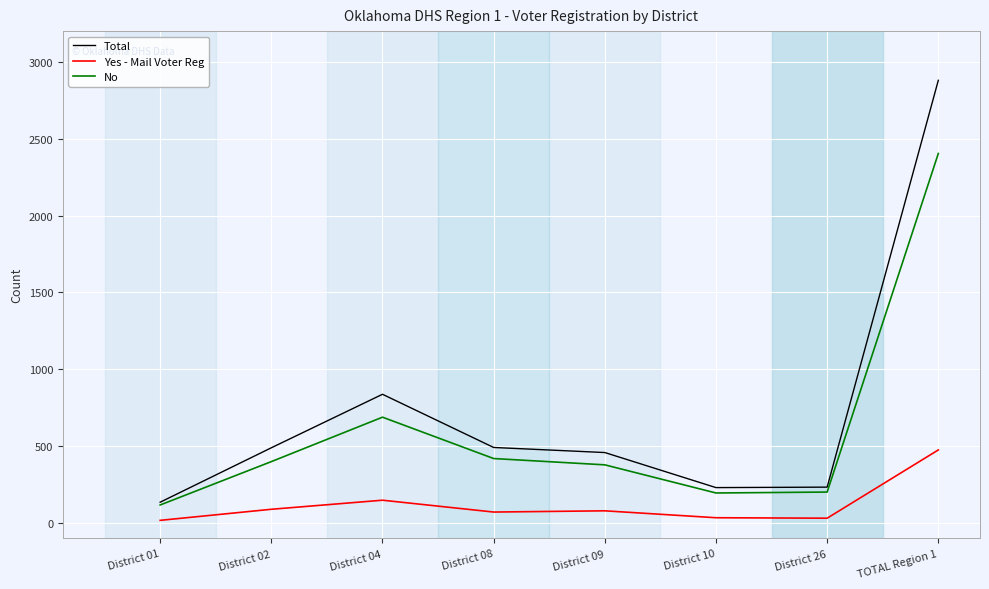

True or false: Yes - Mail Voter Reg has a value of 149 at District 04.

True